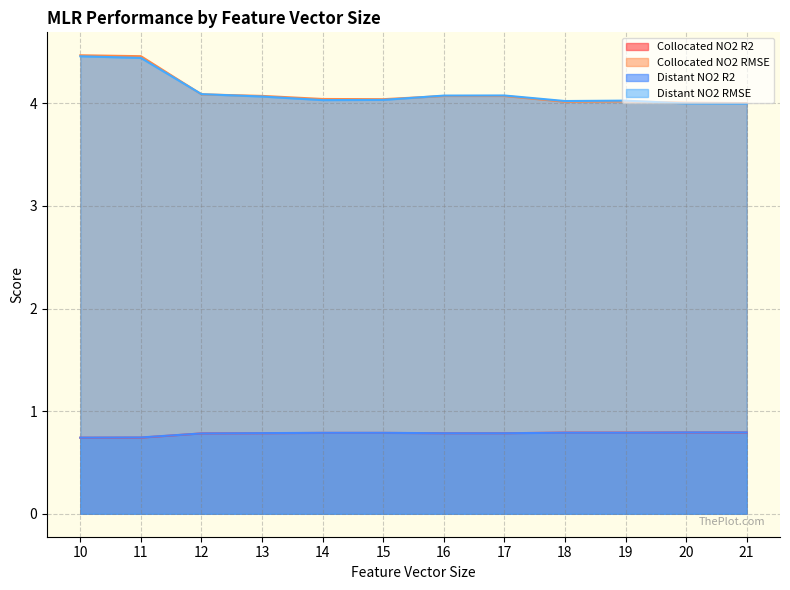

List the labels in order of Collocated NO2 RMSE value, largest first.

10, 11, 12, 13, 16, 17, 14, 15, 19, 18, 20, 21